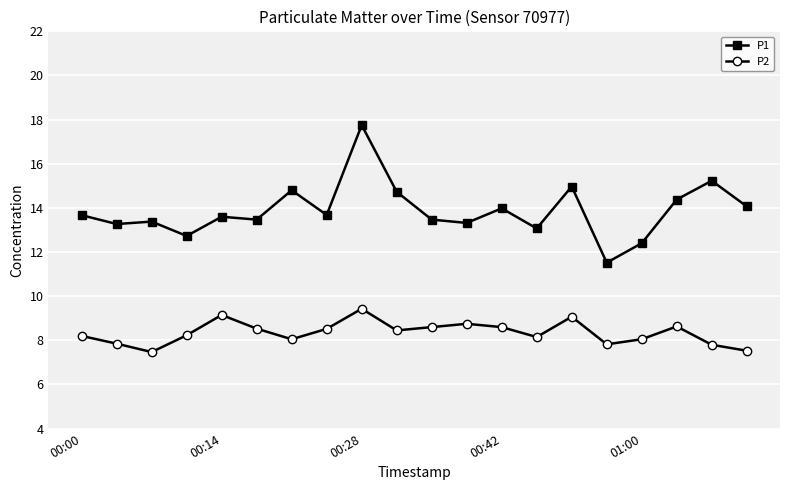

What is the maximum value for P1?

17.8